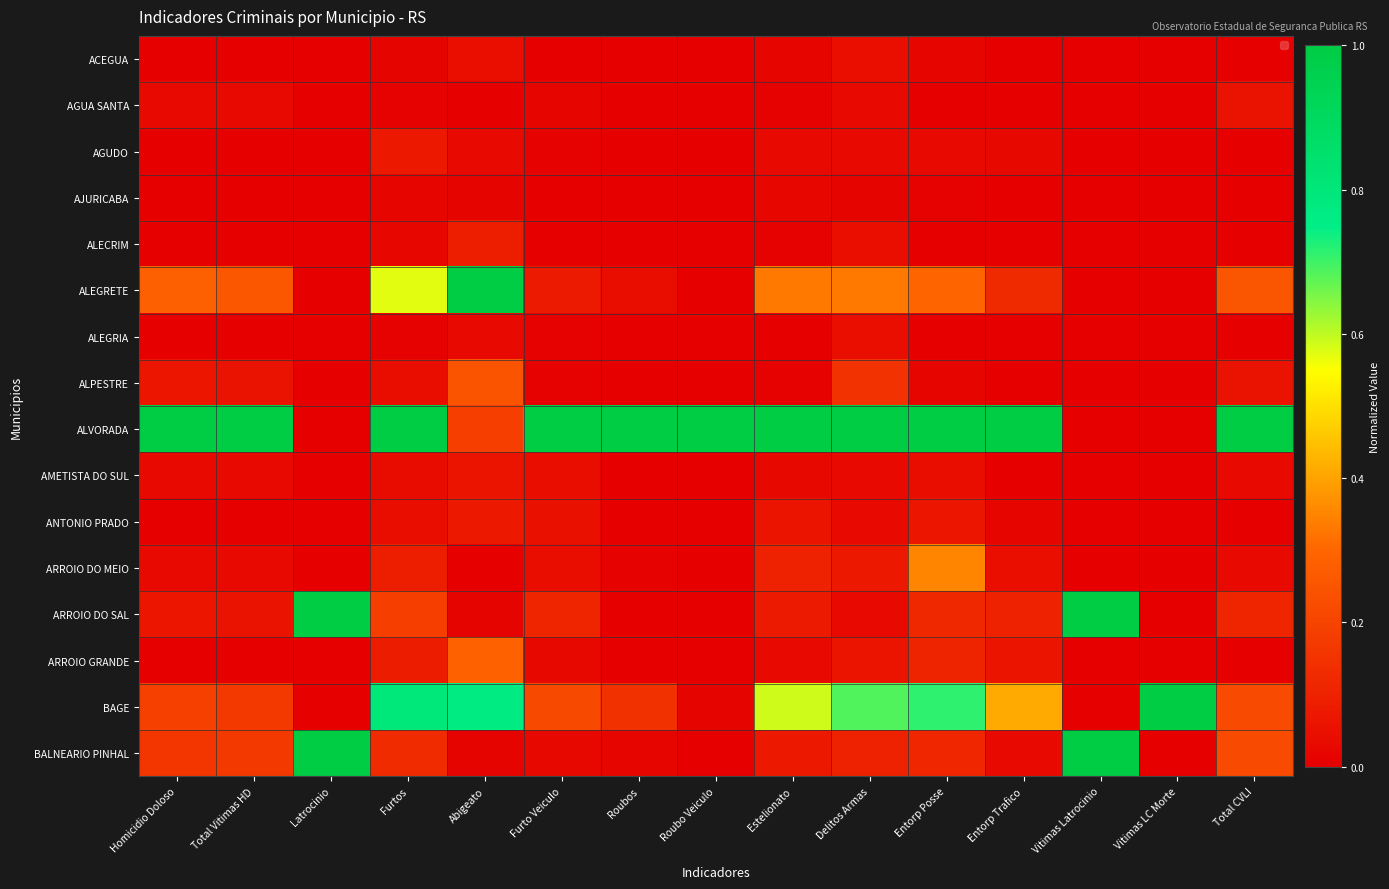

How many series are shown in this chart?

16